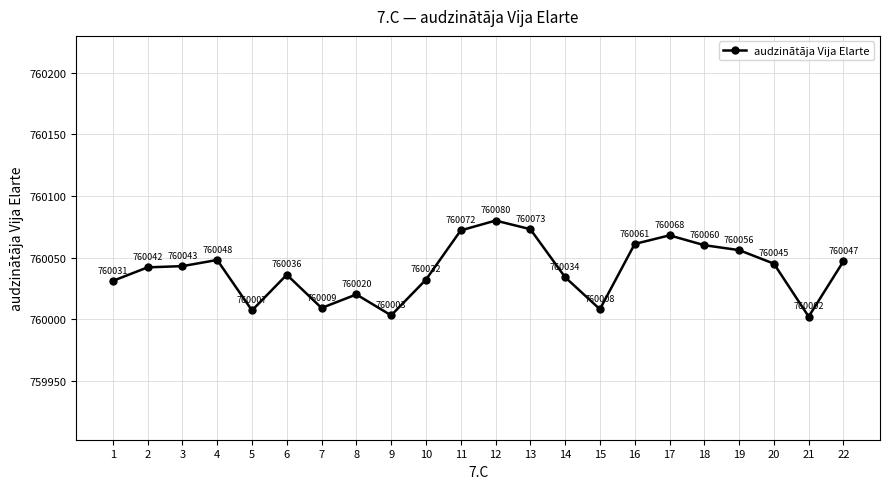

What is the sum of all values?

16720877